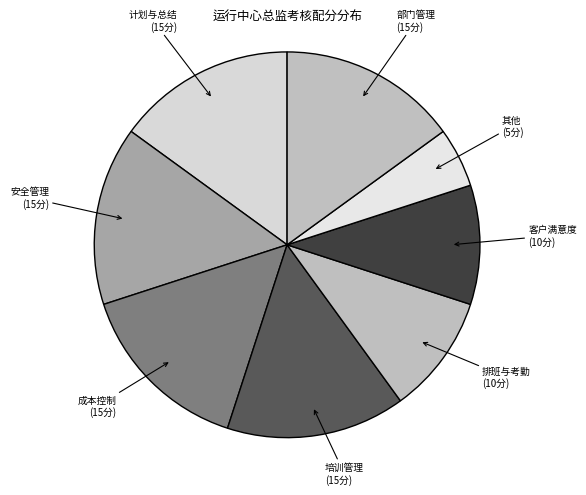

How many segments does this pie chart have?

8